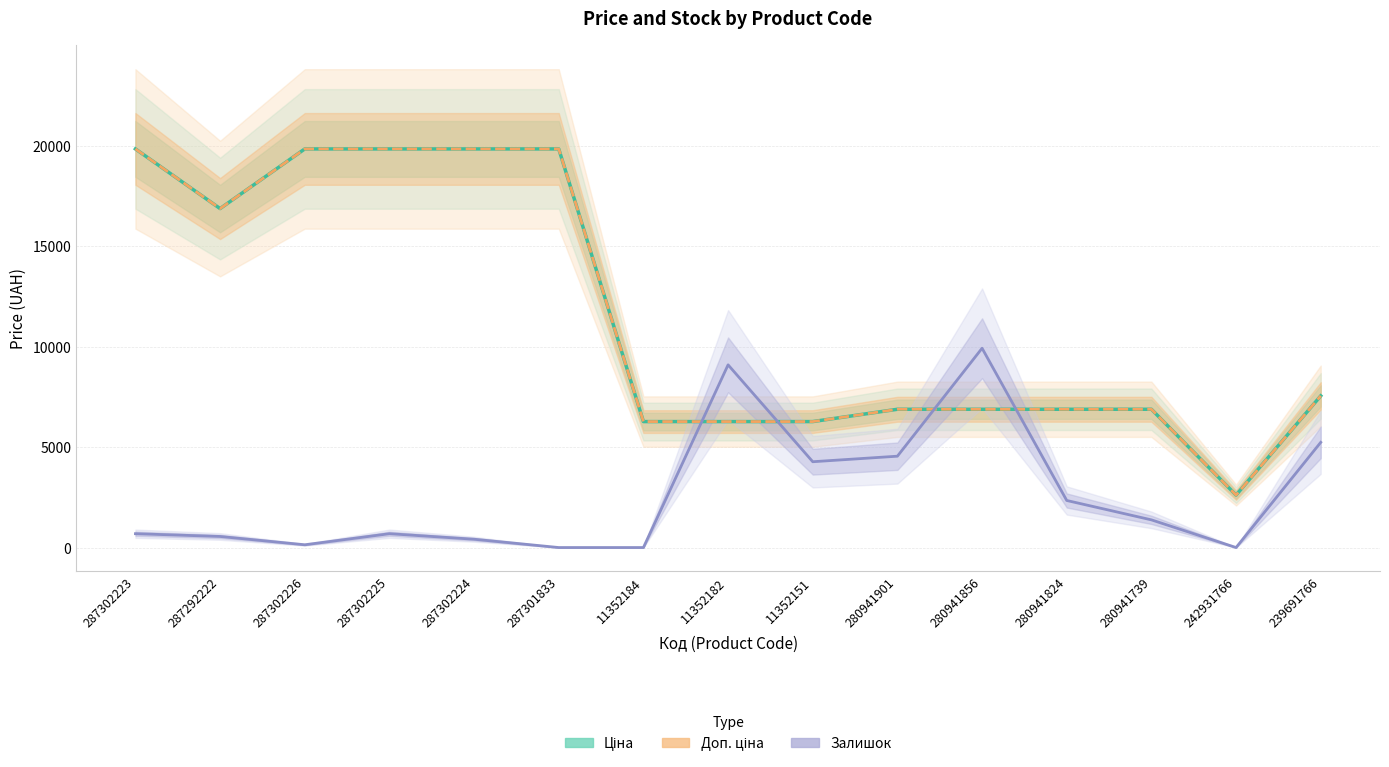

What is the label of the 3rd point from the right?

280941739